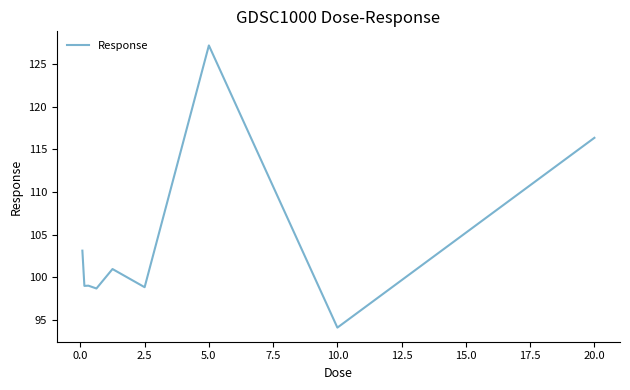

What is the smallest value displayed?

94.1